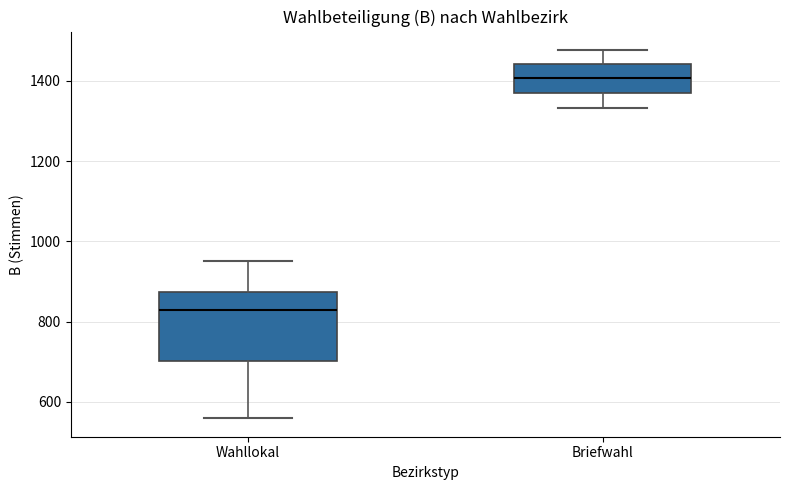

Reading left to right, transcribe this box plot: for each box, give where its median line is, the range the box spans, and where its two whiskers end, as read against the y-axis. The values are not printed on the chart, so give them approximately, as read against the axis.

Wahllokal: median 820, box 700 to 880, whiskers 560 to 960
Briefwahl: median 1400, box 1380 to 1440, whiskers 1340 to 1480